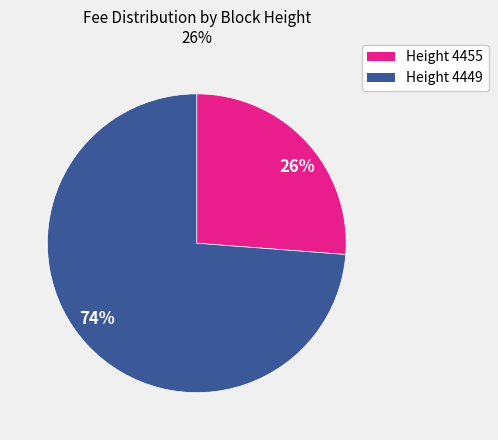

Rank the categories by value from highest to lowest.

74%, 26%